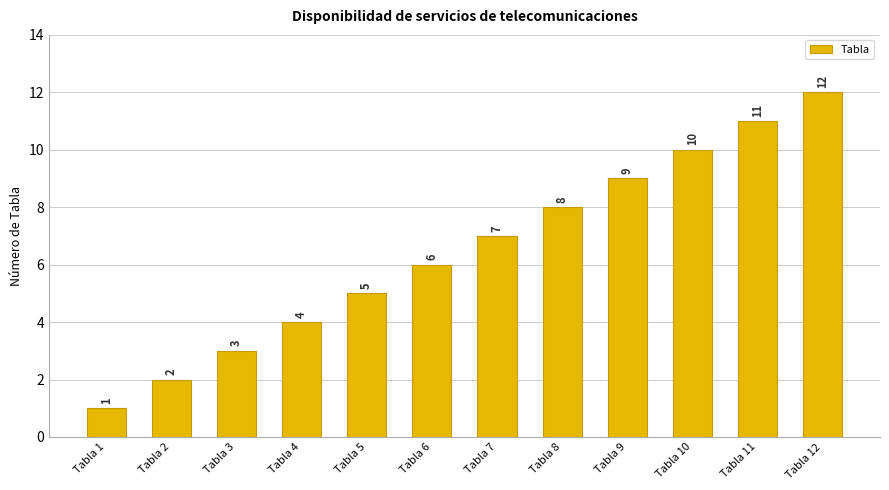

Reading left to right, list all the values displayed in this chart.

1	2	3	4	5	6	7	8	9	10	11	12